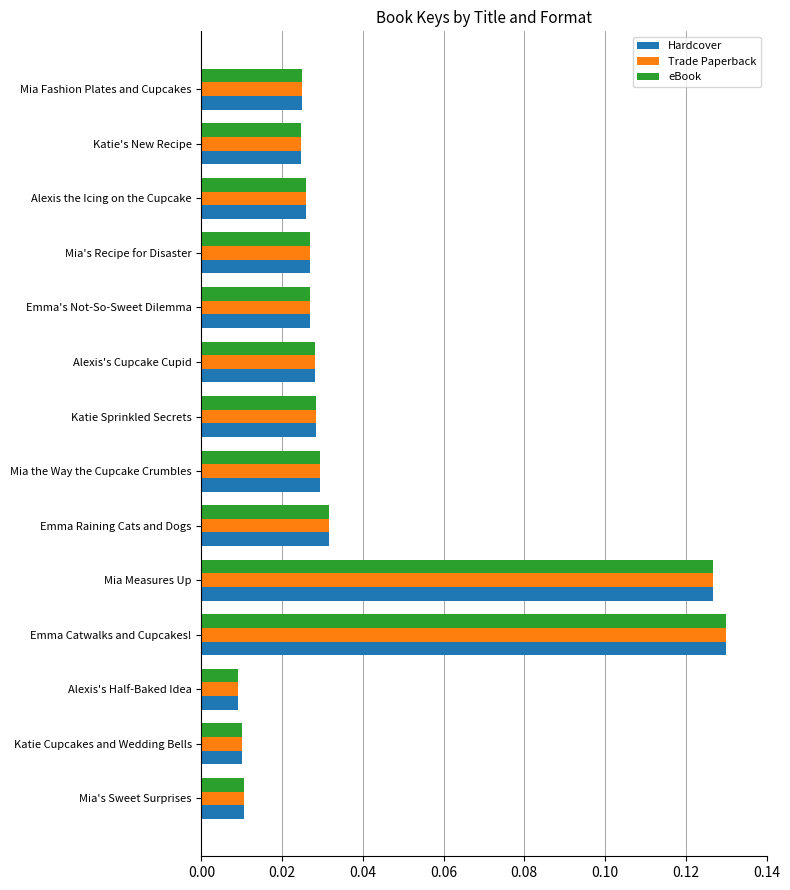

The value of Trade Paperback at Emma Catwalks and Cupcakes! is 0.0. True or false?

False